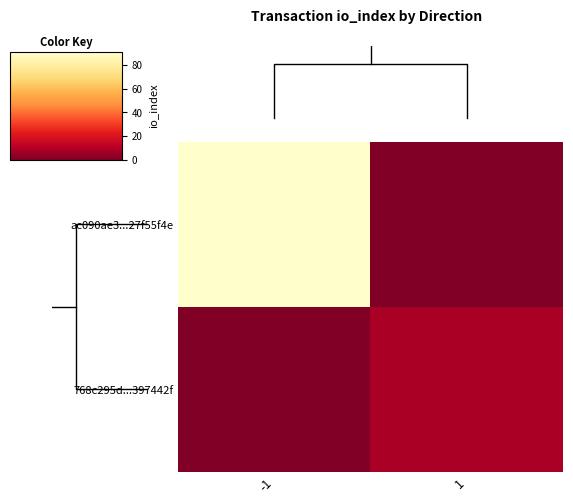

List the series in order of their peak value, lowest first.

768c295d...397442f, ac090ae3...27f55f4e